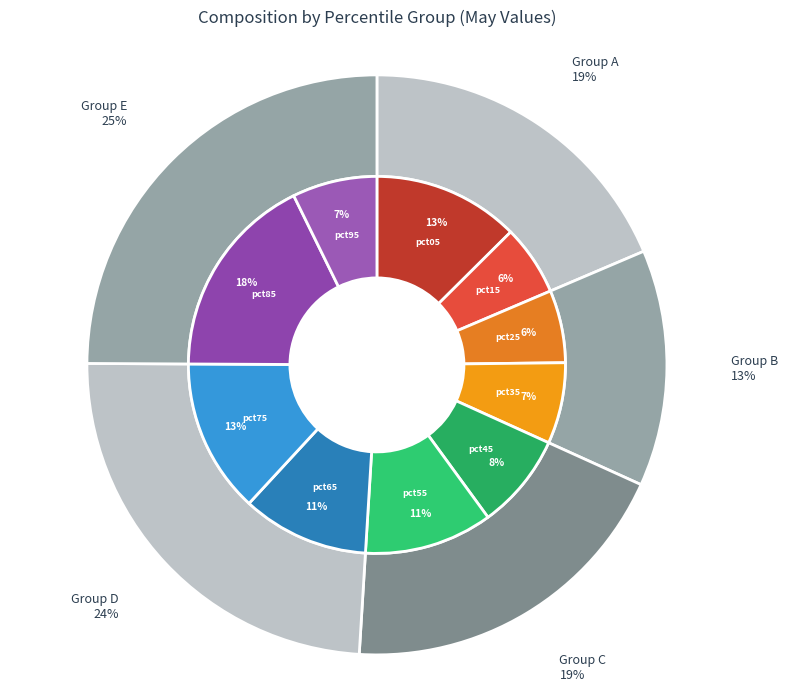

Which has a higher value, pct25 or pct75?

pct75